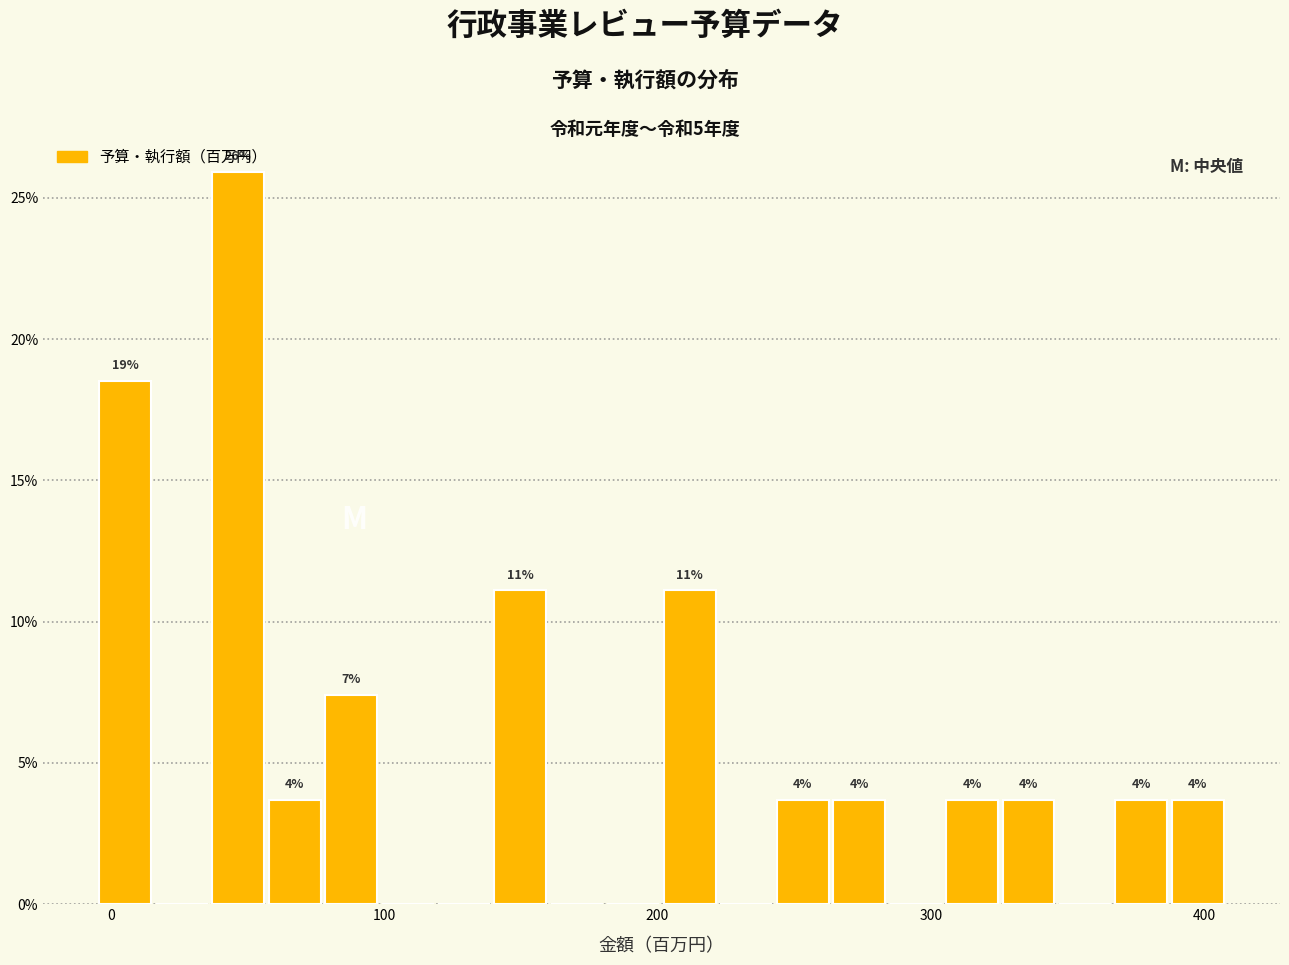

Read against the x-axis, roughly where is the centre of the tallest bar?

50